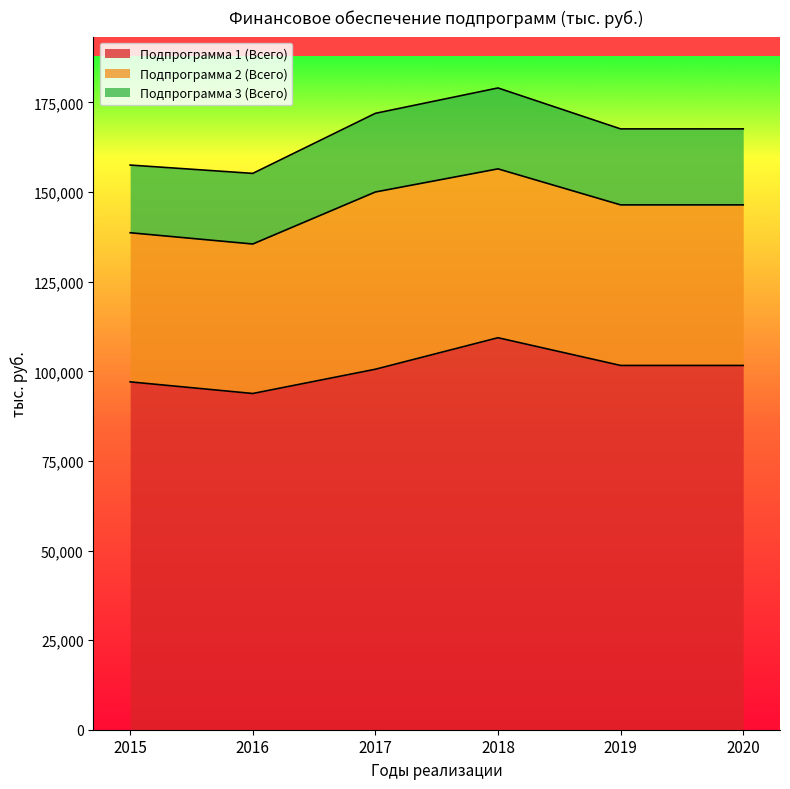

How many data points in Подпрограмма 2 (Всего) are less than 44800?

2